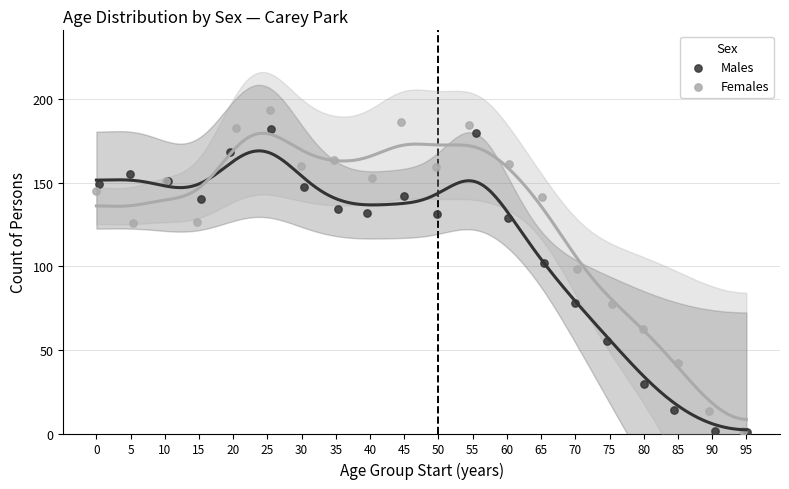

Which series has the widest spread of Y values?

Females